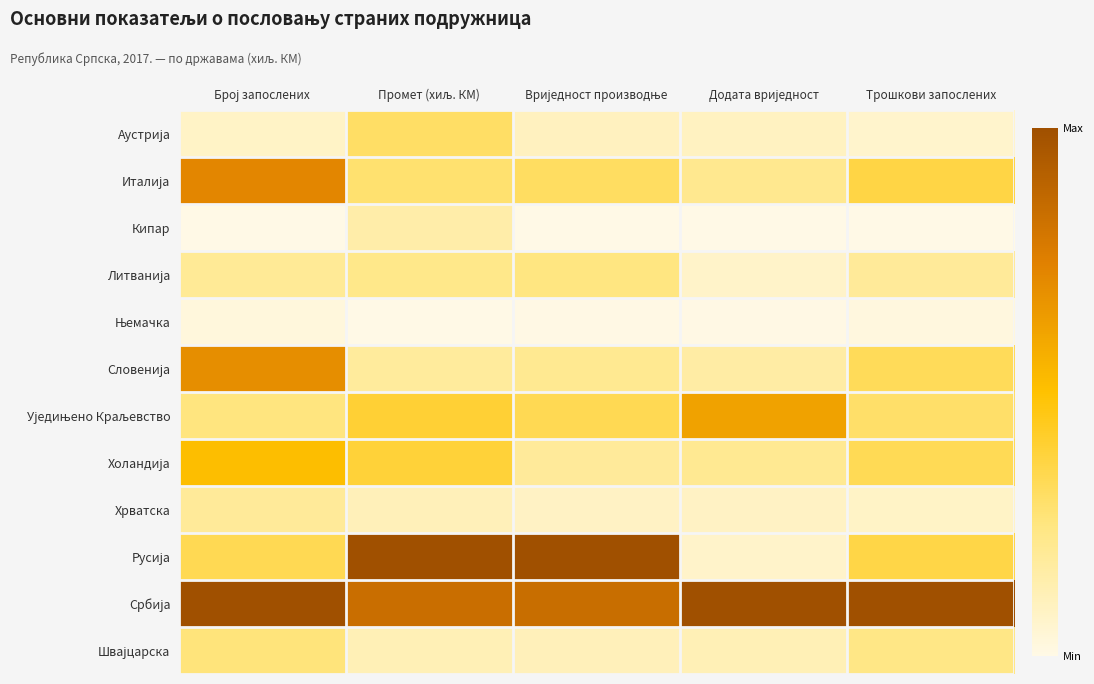

Which series has the largest total across all categories?

Србија